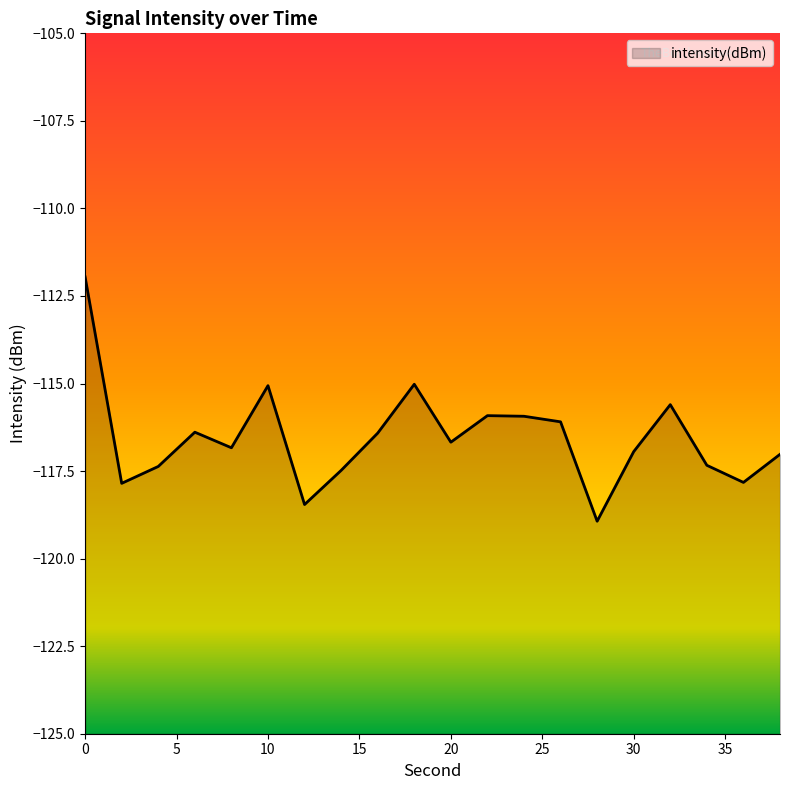

At which category does the data reach its first local valley?

2